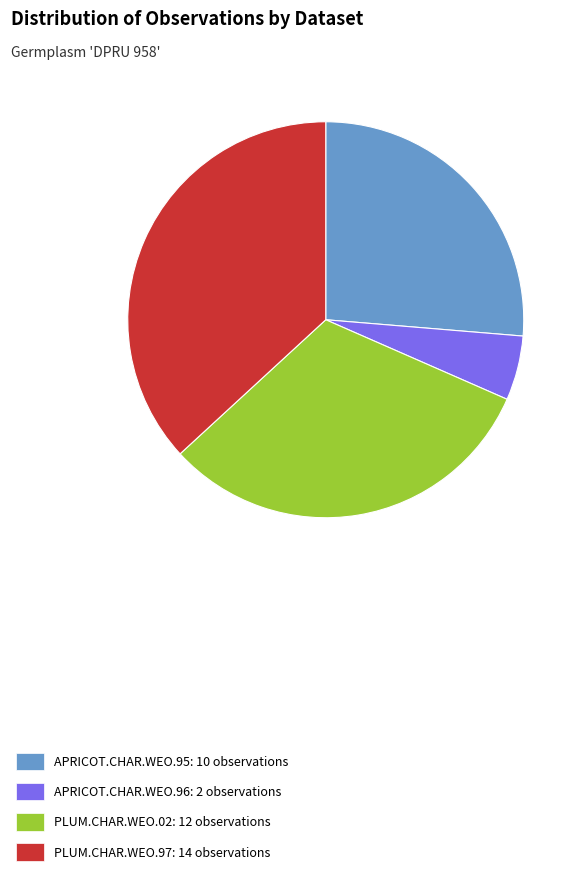

Which has a higher value, APRICOT.CHAR.WEO.96 or PLUM.CHAR.WEO.02?

PLUM.CHAR.WEO.02